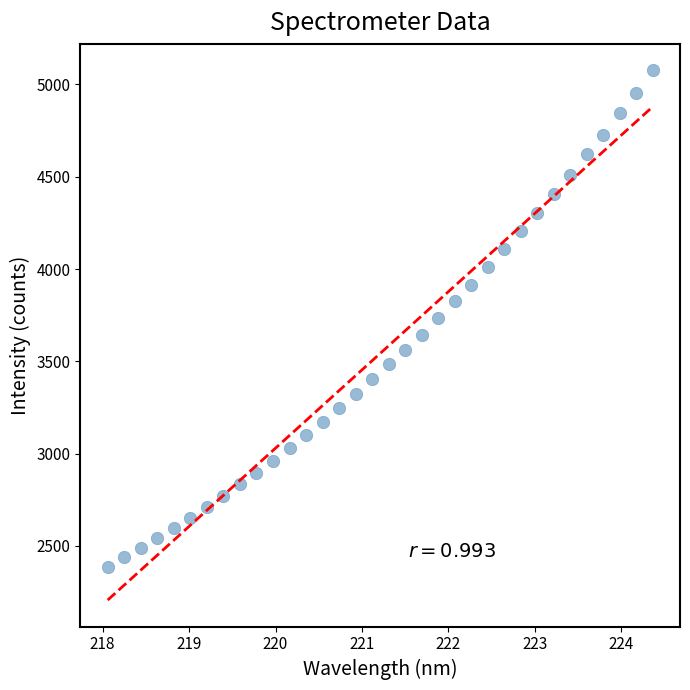

What is the range of X values (max minus min)?

6.3